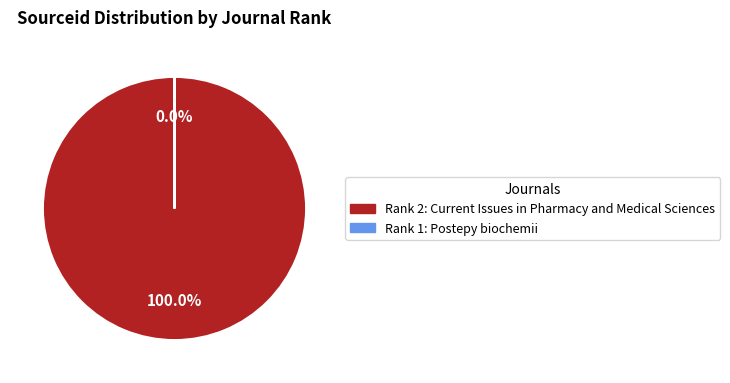

Which category accounts for the majority?

Current Issues in Pharmacy and Medical Sciences